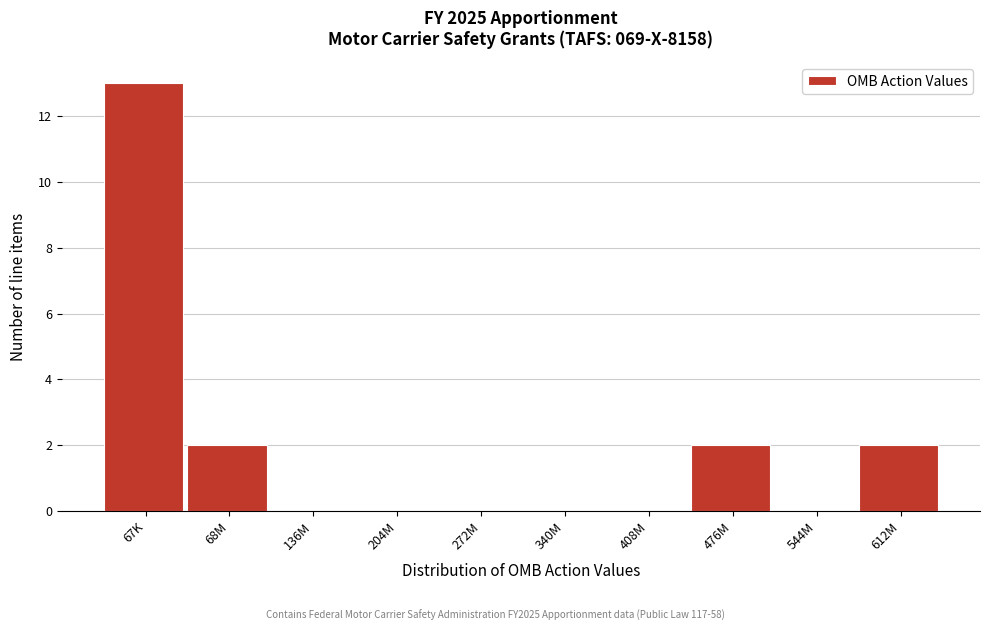

Reading left to right, extract all data points from this chart.

67K=13	68M=2	136M=0	204M=0	272M=0	340M=0	408M=0	476M=2	544M=0	612M=2